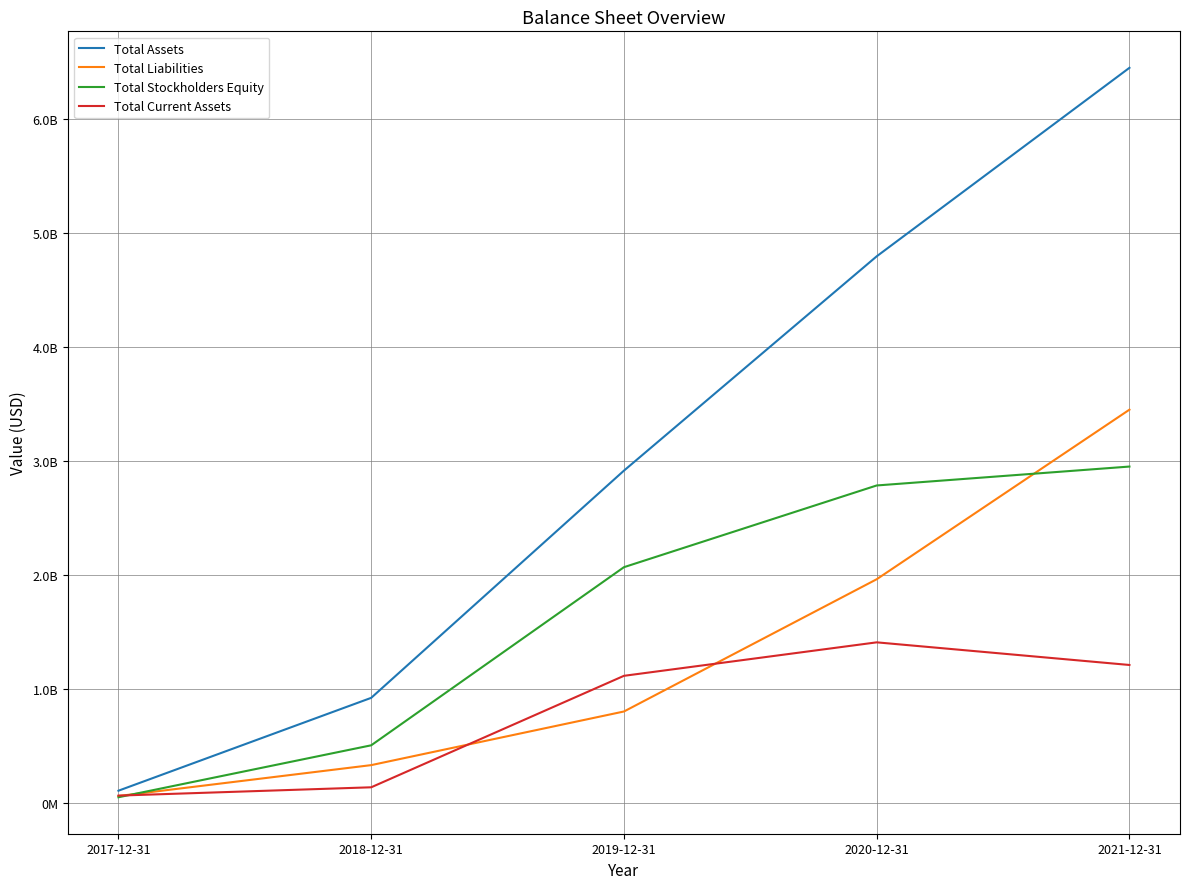

Does the chart display data point markers on the line(s)?

No